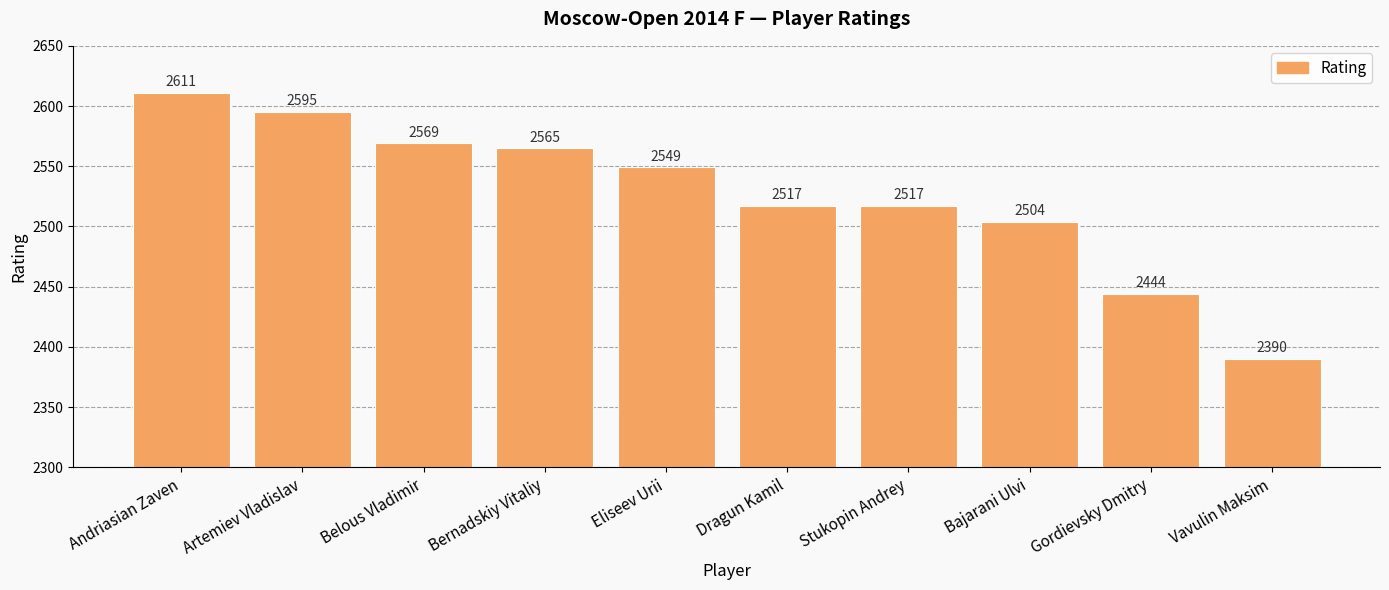

Is it true that the value at Andriasian Zaven is 3868?

False